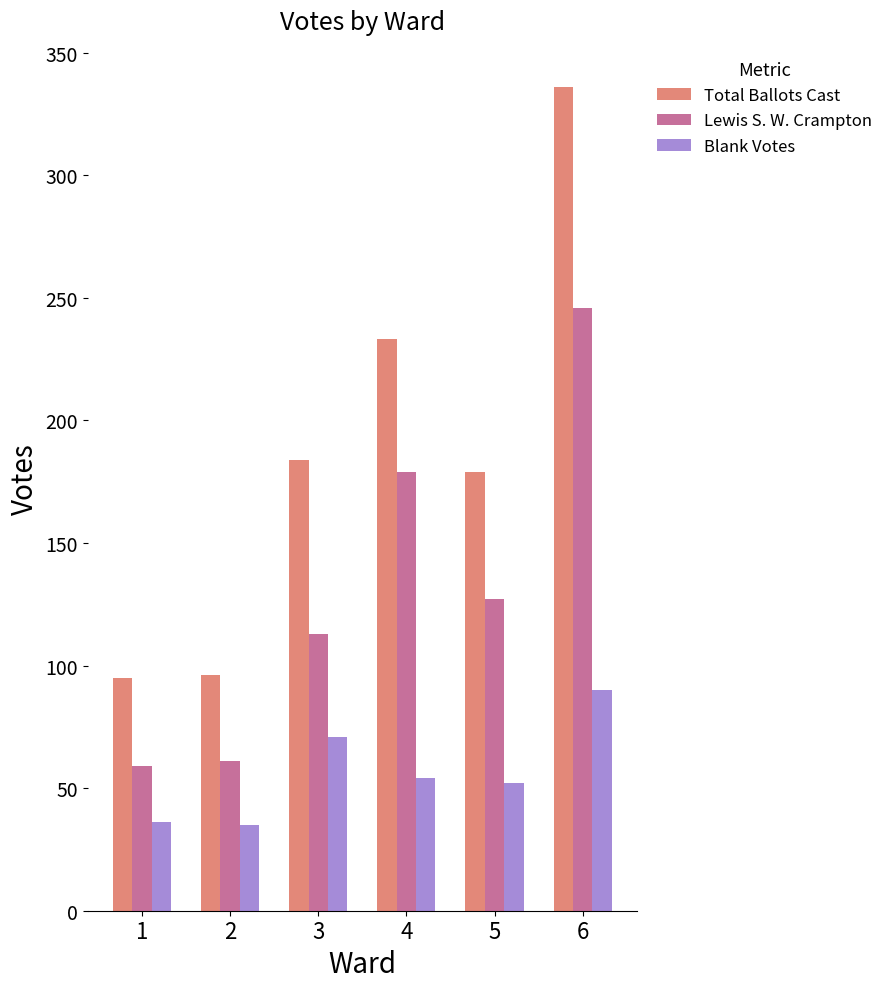

True or false: Lewis S. W. Crampton has a value of 113 at 3.

True